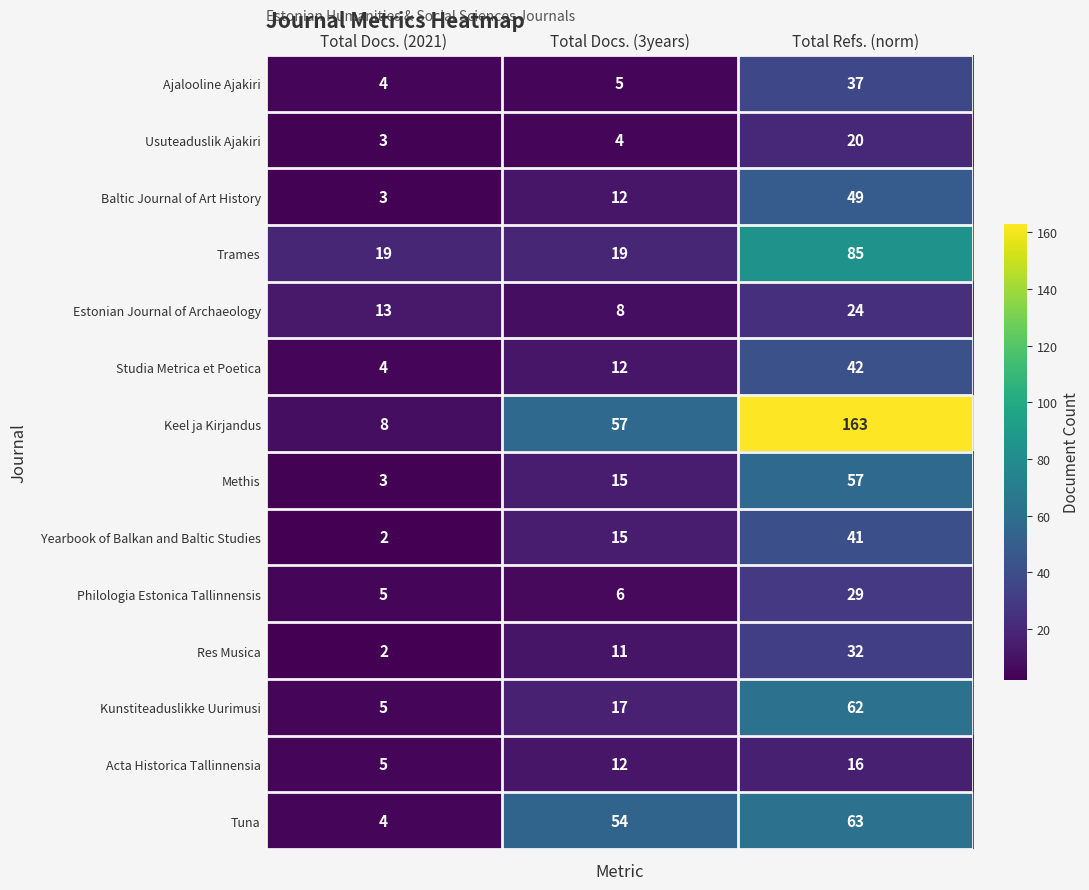

The value of Estonian Journal of Archaeology at Total Docs. (3years) is 8. True or false?

True